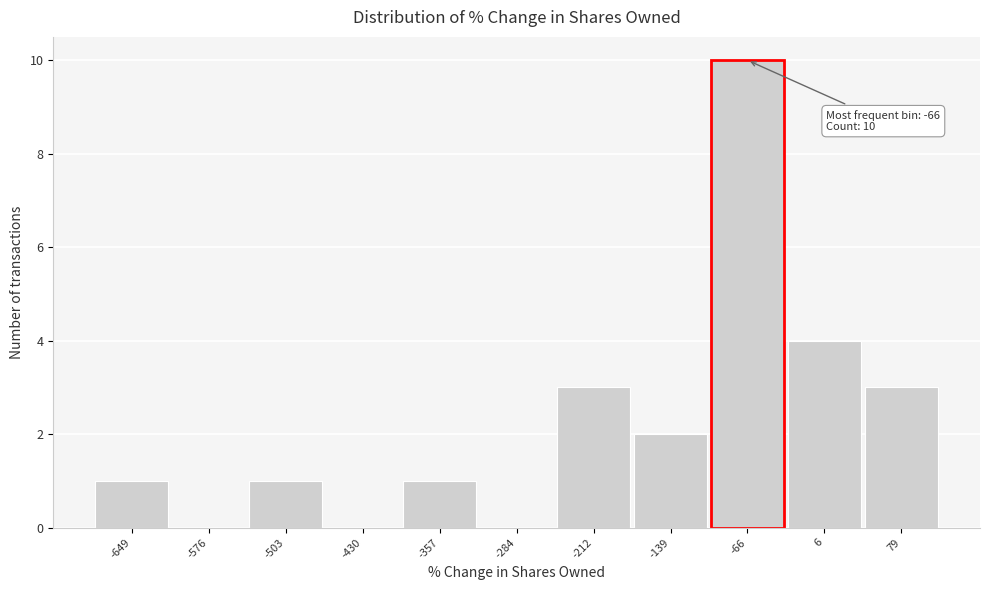

Reading left to right, extract all data points from this chart.

-649=1	-576=0	-503=1	-430=0	-357=1	-284=0	-212=3	-139=2	-66=10	6=4	79=3